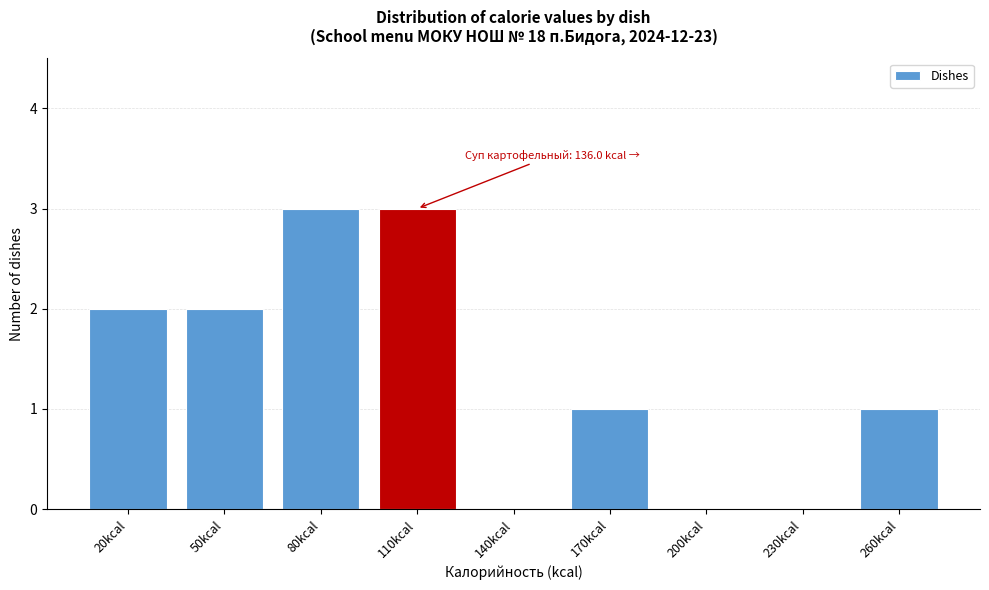

Reading left to right, extract all data points from this chart.

20kcal=2	50kcal=2	80kcal=3	110kcal=3	140kcal=0	170kcal=1	200kcal=0	230kcal=0	260kcal=1